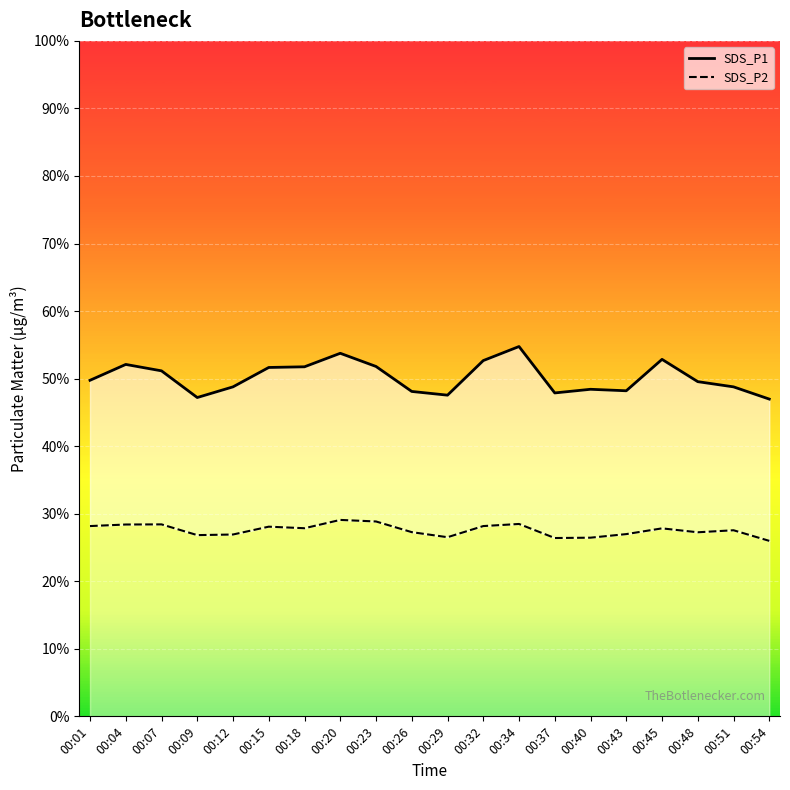

What is the difference between the maximum and minimum values in the SDS_P2 series?

3.1